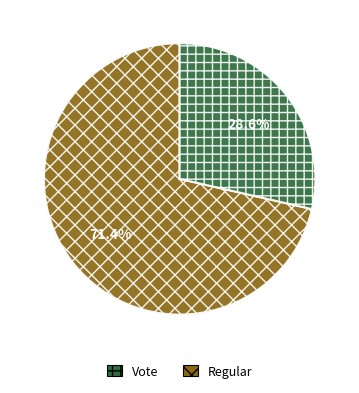

Does any single category account for the majority?

Yes